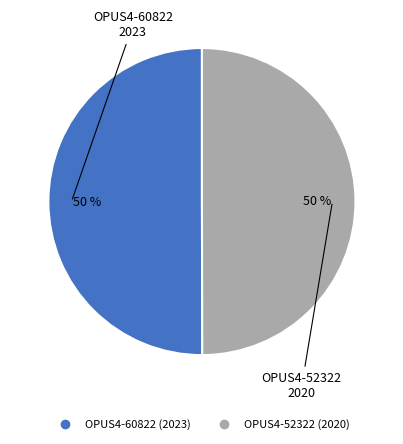

What percentage is the OPUS4-52322 (2020) slice, to the nearest percent?

50%